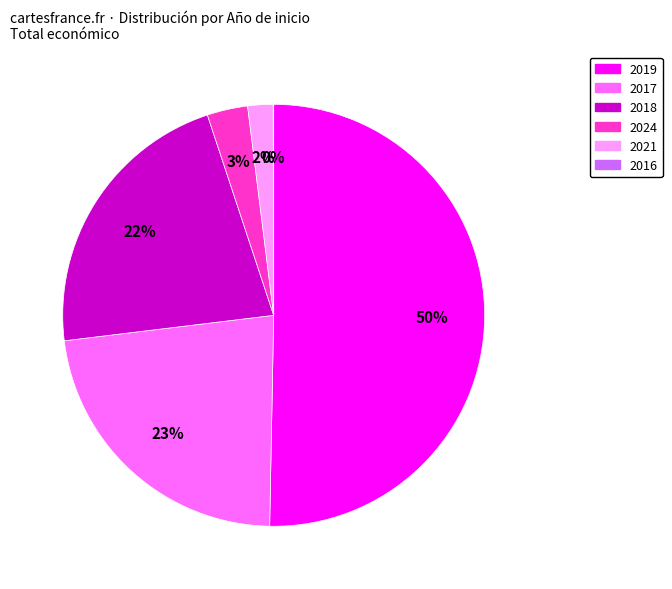

To the nearest percent, what is the average slice percentage?

17%